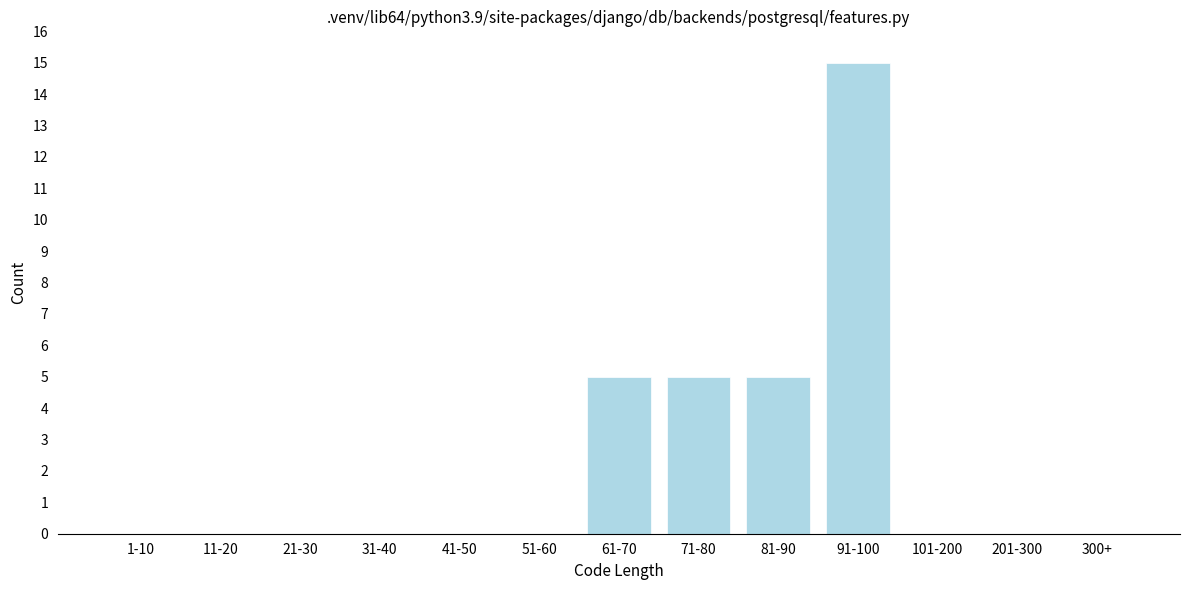

Reading right to left, extract all data points from this chart.

300+=0	201-300=0	101-200=0	91-100=15	81-90=5	71-80=5	61-70=5	51-60=0	41-50=0	31-40=0	21-30=0	11-20=0	1-10=0